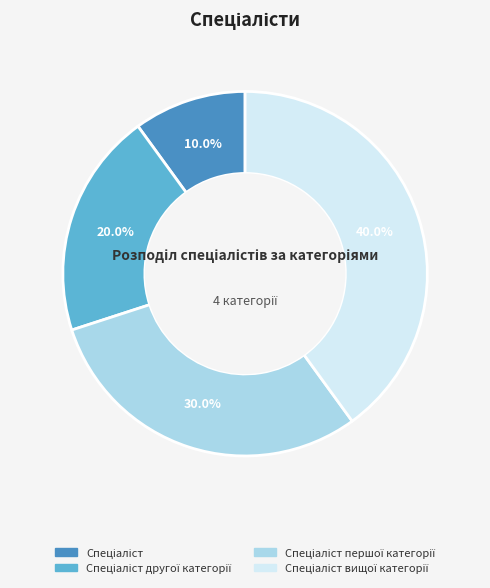

Is there a majority slice in this chart?

No